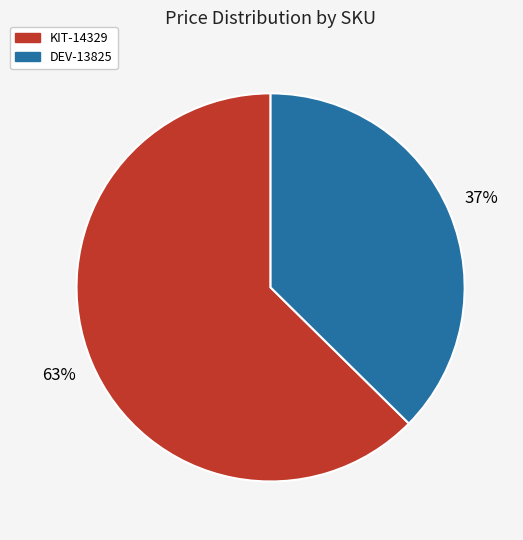

Is the sum of KIT-14329 and DEV-13825 greater than half?

Yes